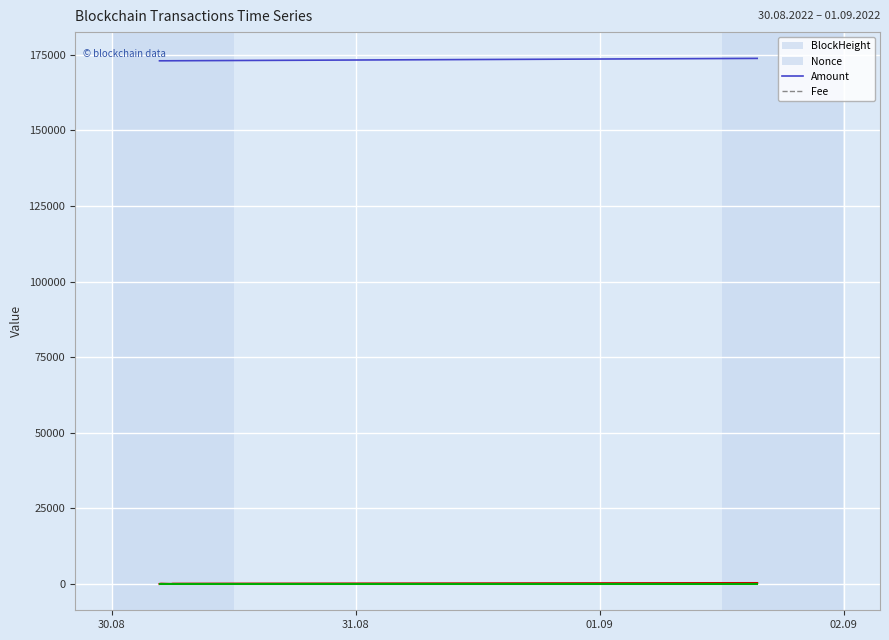

What is the greatest value displayed?

173782.0